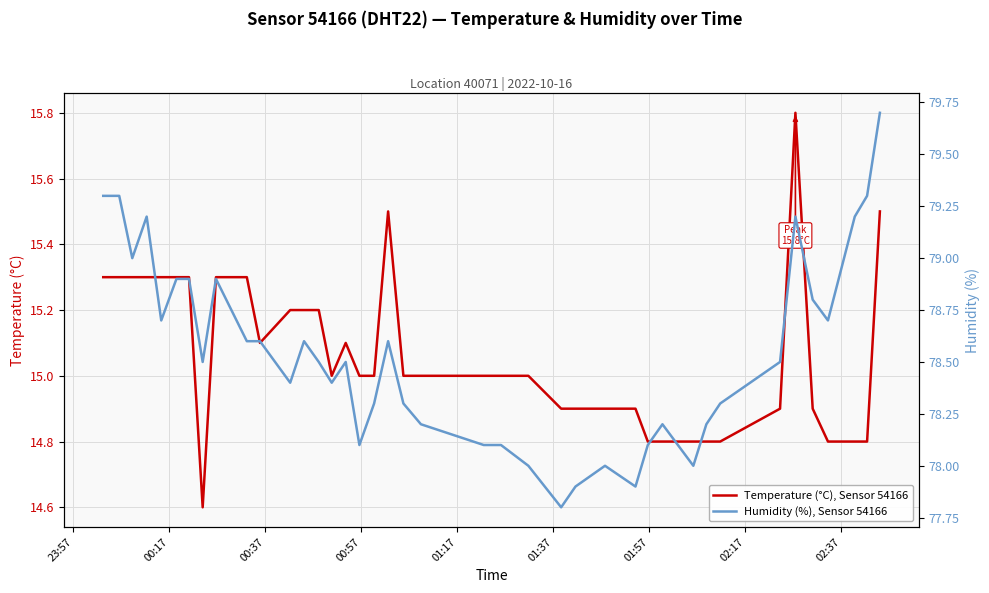

How many lines are shown in the chart?

2